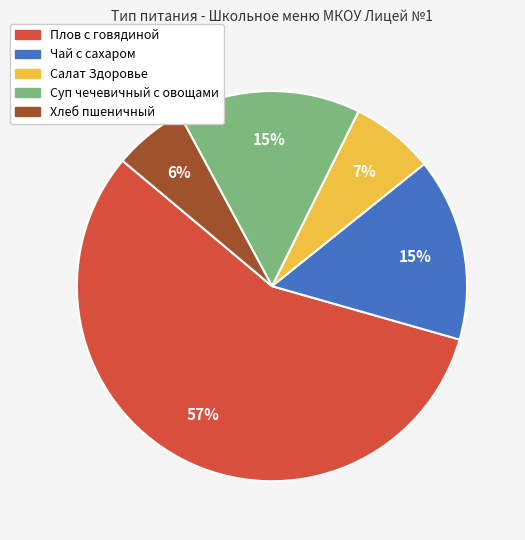

To the nearest percent, what is the average slice percentage?

20%